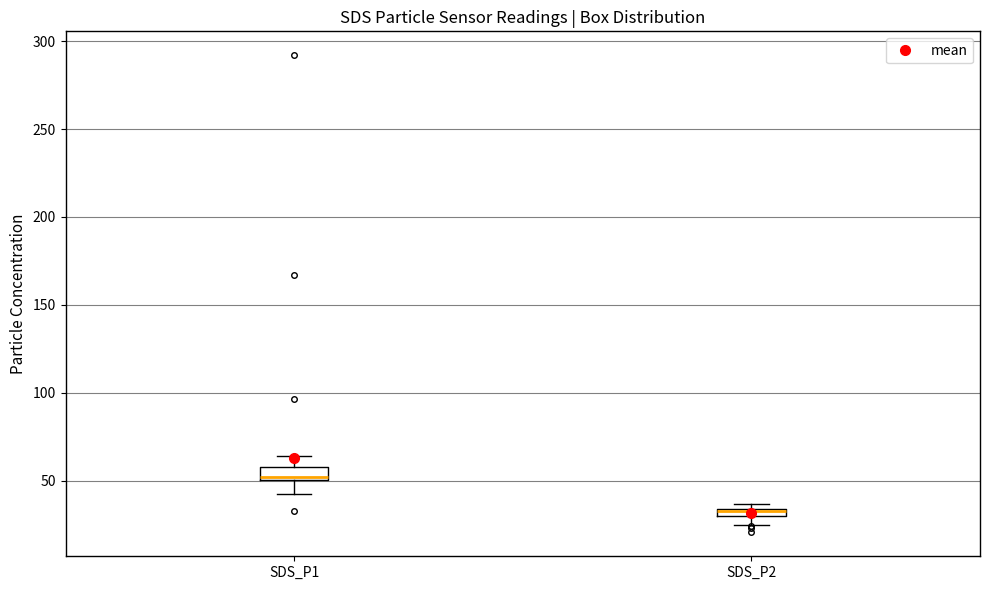

Where is the lower edge of the box for SDS_P2 on the y-axis? The values are not printed on the chart, so give them approximately, as read against the axis.

30